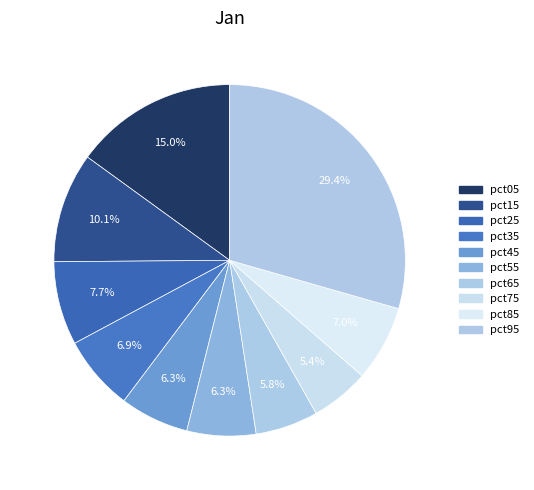

Count the number of slices in the pie.

10